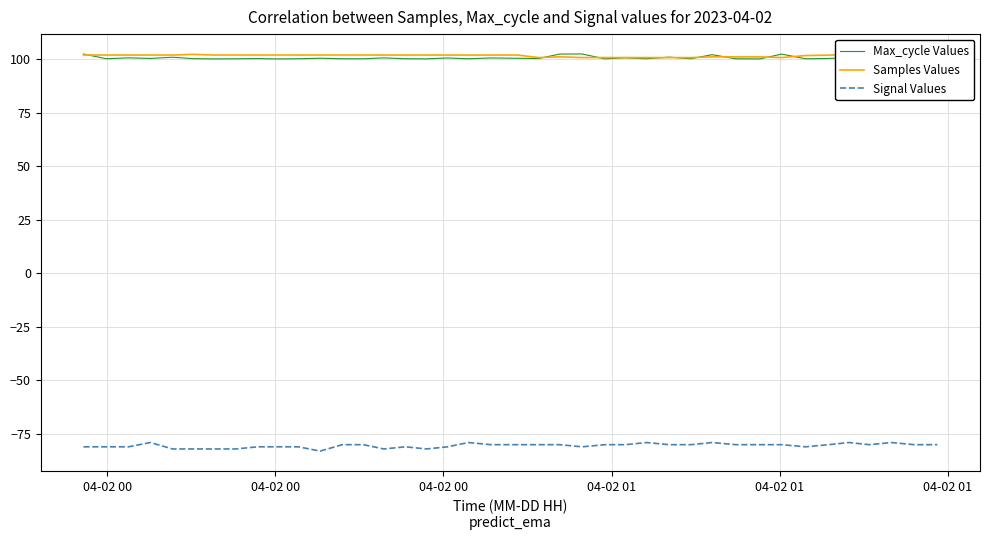

True or false: Signal Values and Samples Values cross at least once.

False